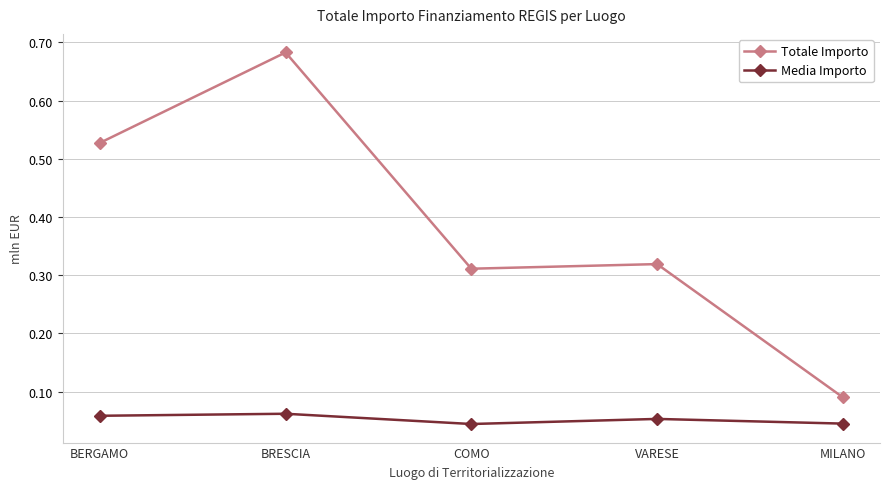

True or false: Media Importo and Totale Importo cross at least once.

False